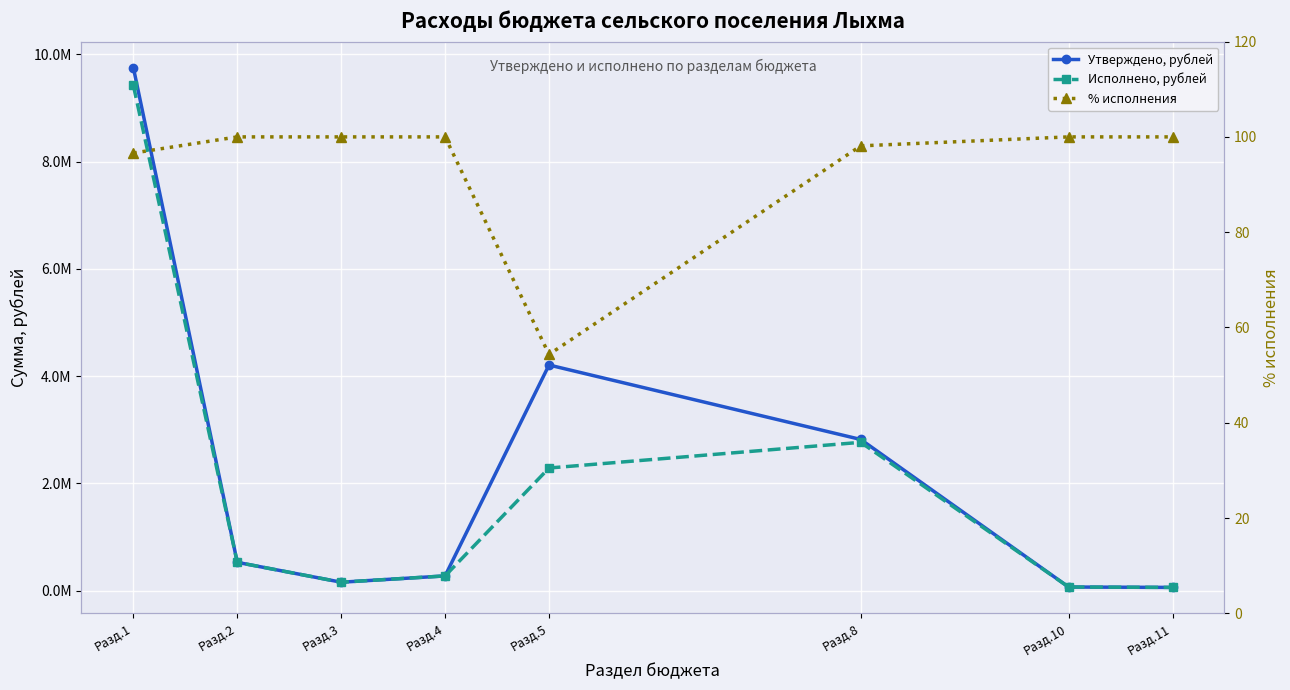

True or false: % исполнения and Утверждено, рублей cross at least once.

False